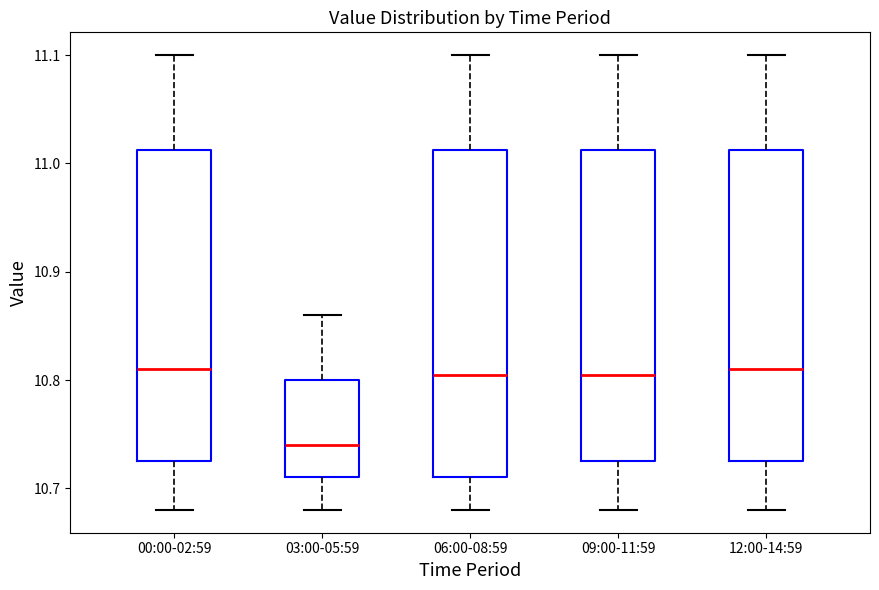

Which box is the tallest, from its lower edge to its upper edge?

06:00-08:59